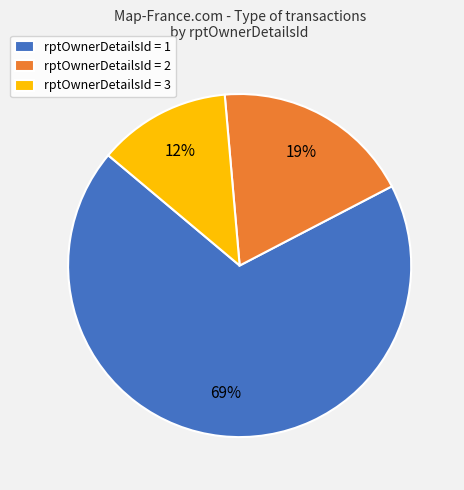

True or false: rptOwnerDetailsId = 3 accounts for 24% of the total.

False